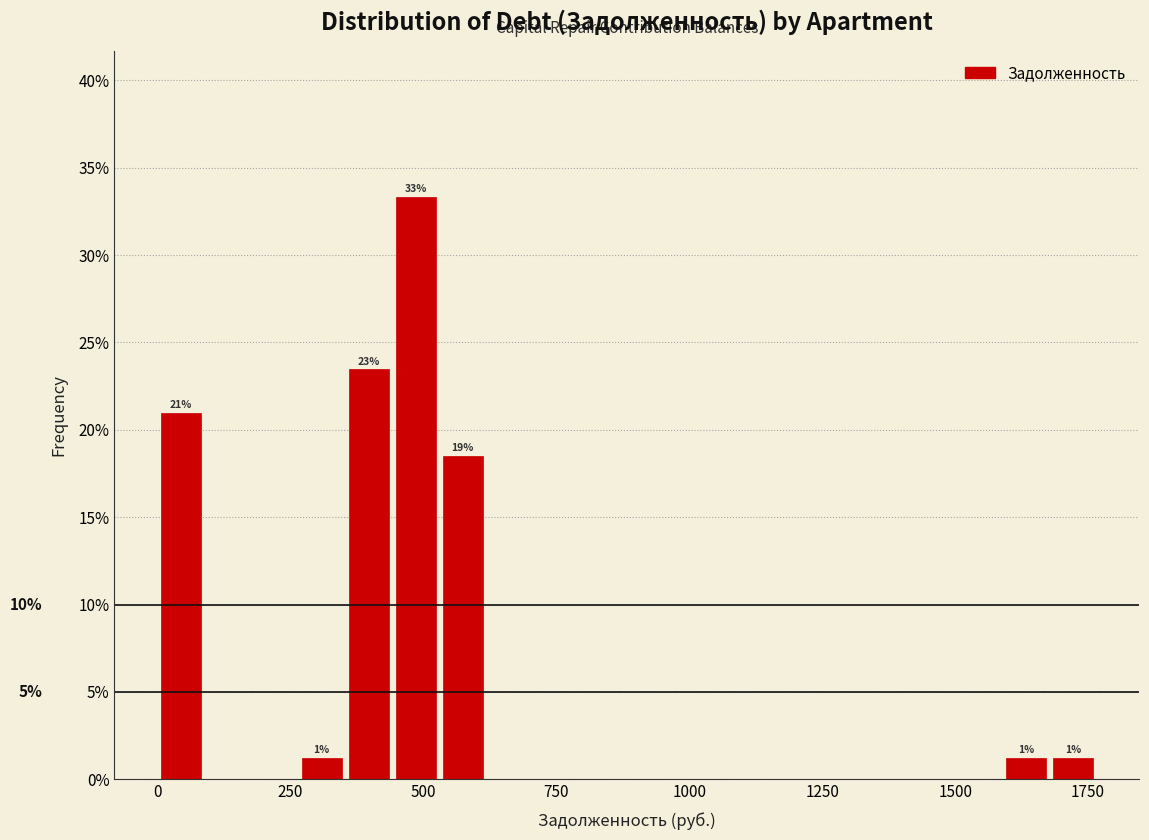

Read against the x-axis, roughly where is the centre of the tallest bar?

500